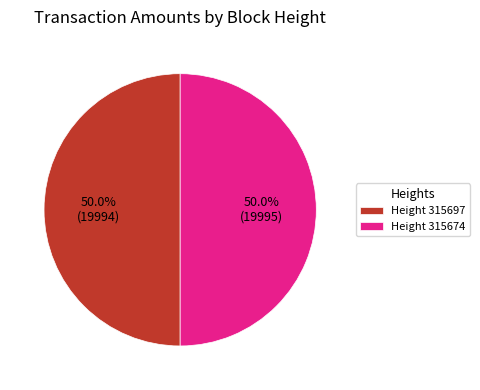

What is the ratio of the value at Height 315697 to the value at Height 315674?

1.0